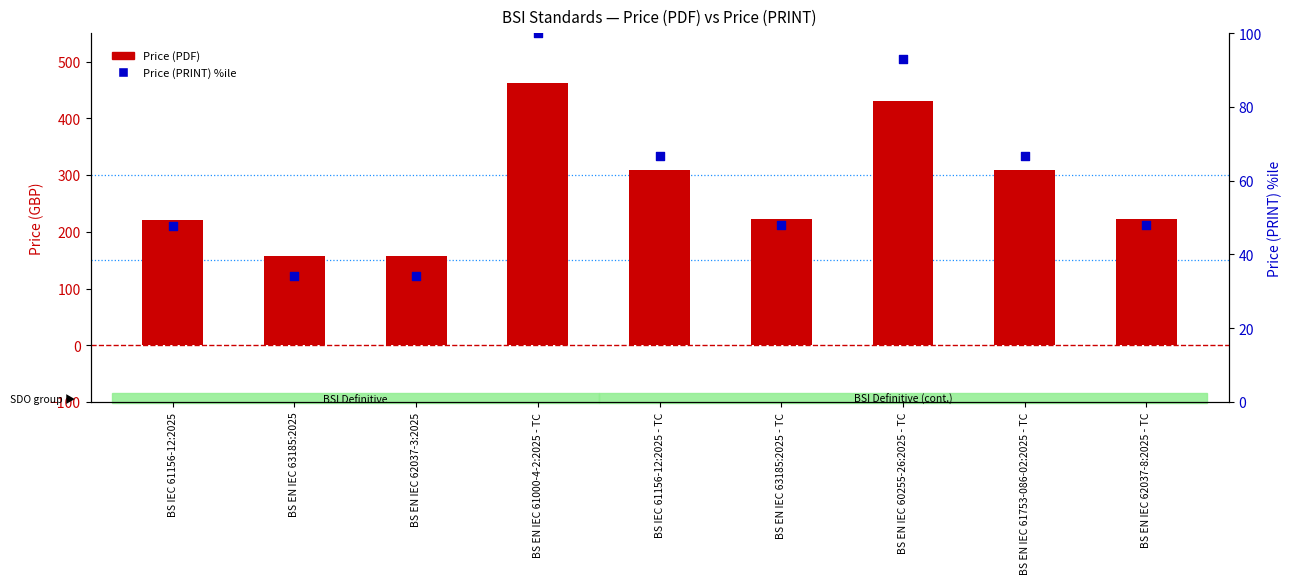

Which series reaches the minimum Y coordinate?

Price (PRINT) %ile